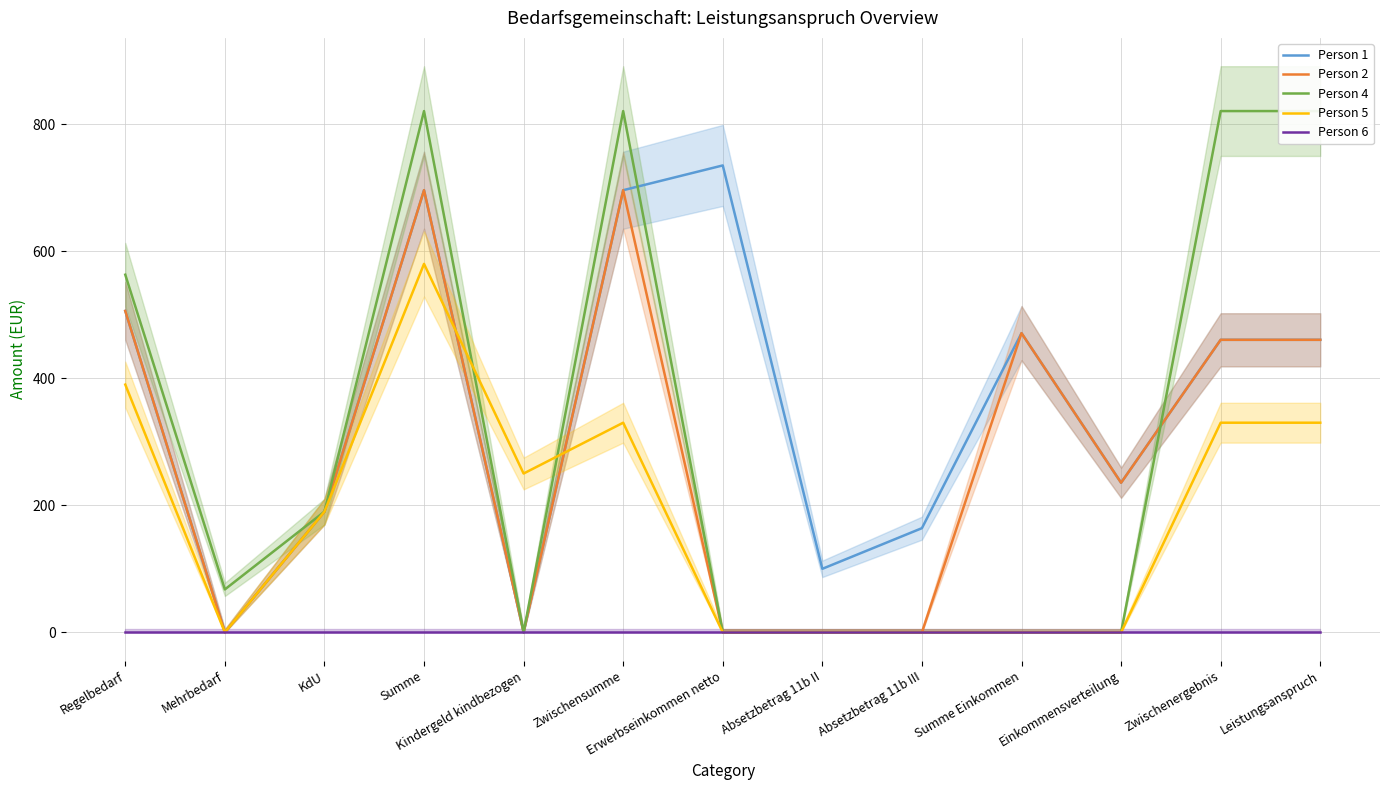

At how many categories does at least one series exceed 150?

11